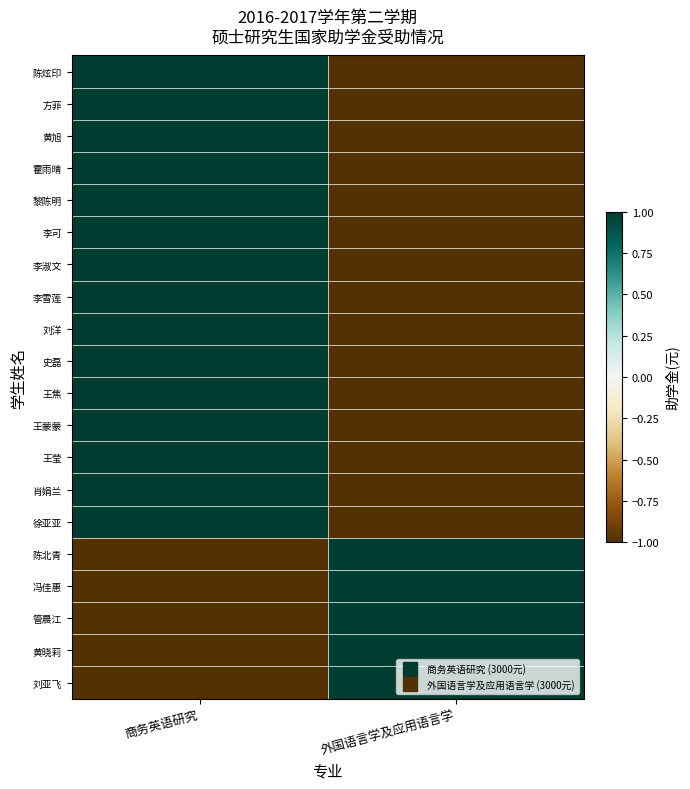

How many series are shown in this chart?

20